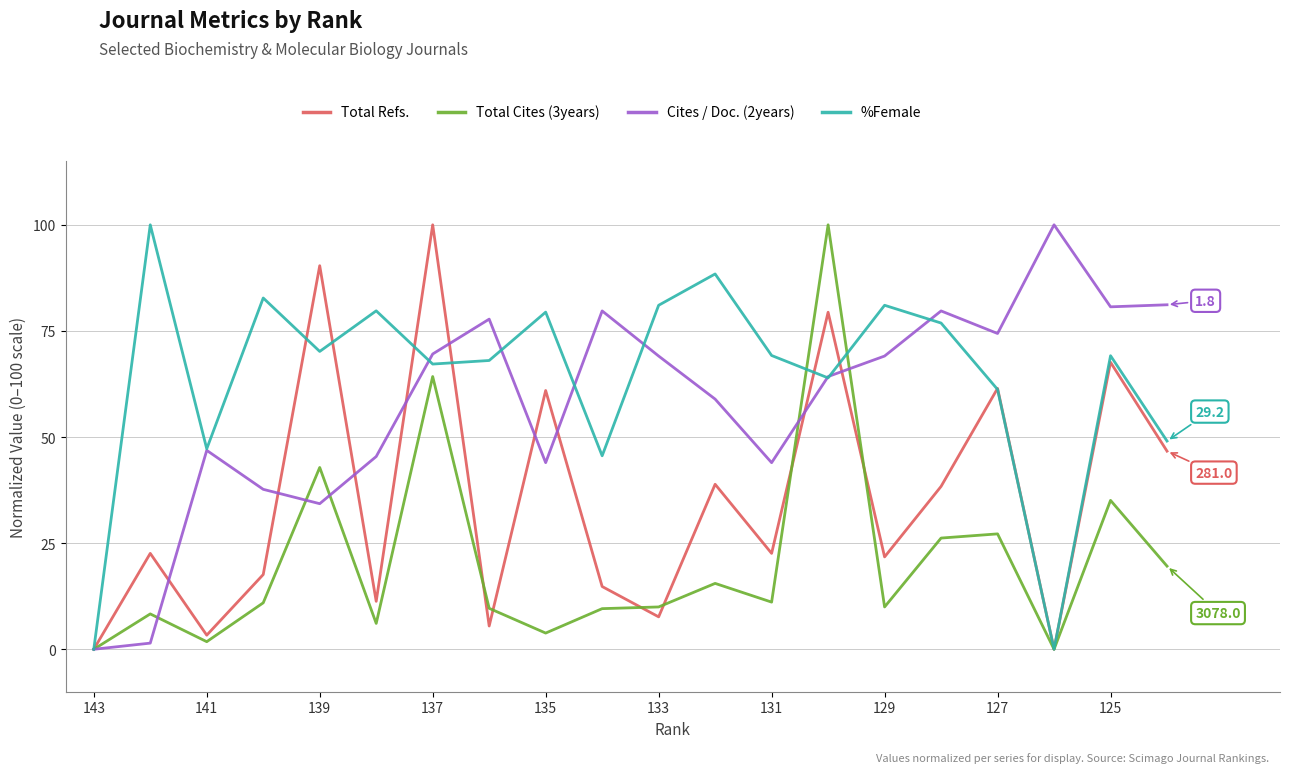

What is the maximum value shown in the chart?

100.0